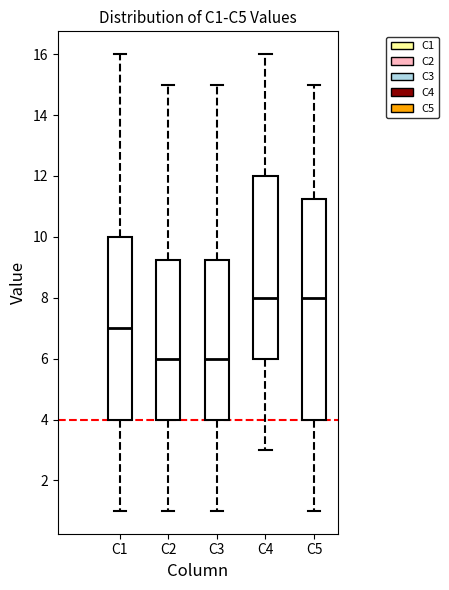

Where does the lower whisker of the box for C2 end on the y-axis? The values are not printed on the chart, so give them approximately, as read against the axis.

1.0